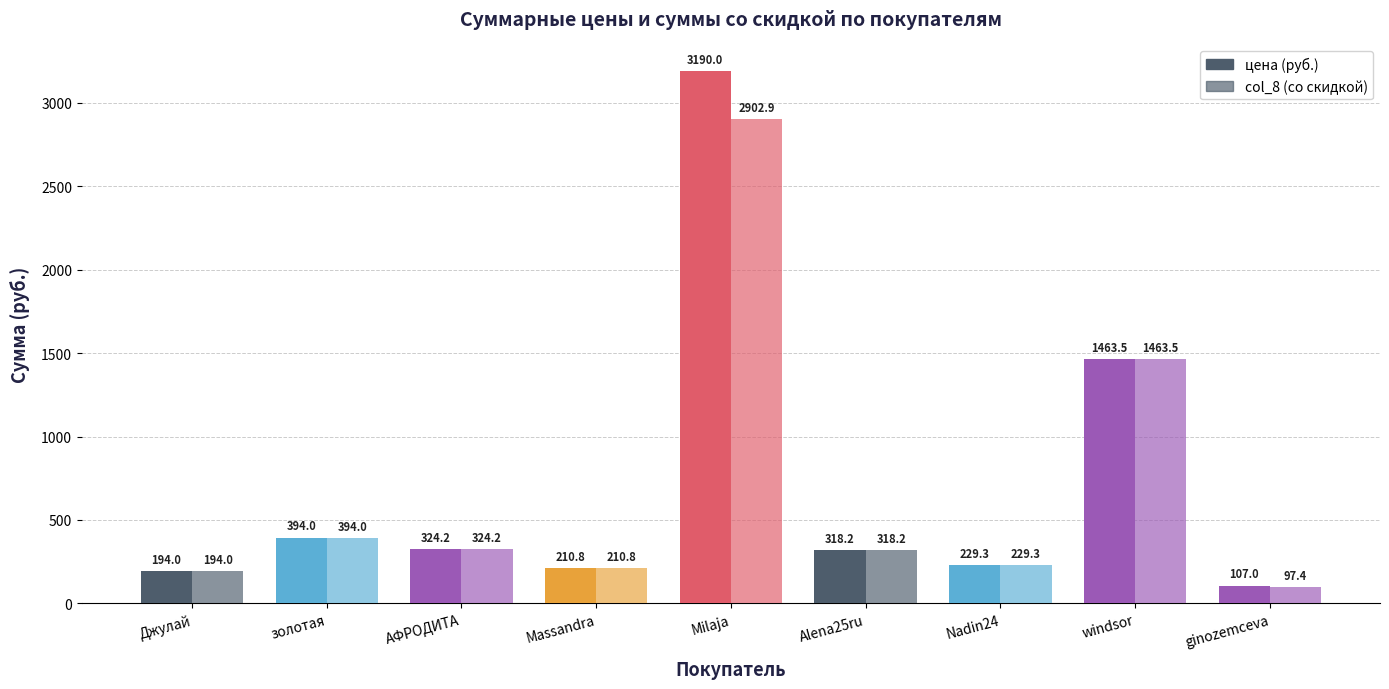

How many groups of bars are there?

9